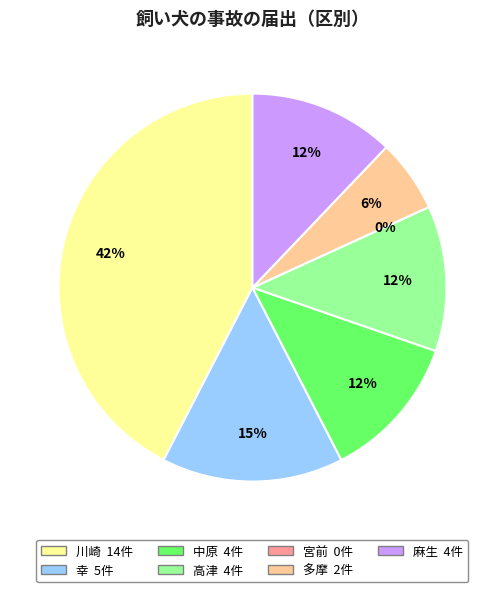

True or false: 宮前 accounts for 0% of the total.

True